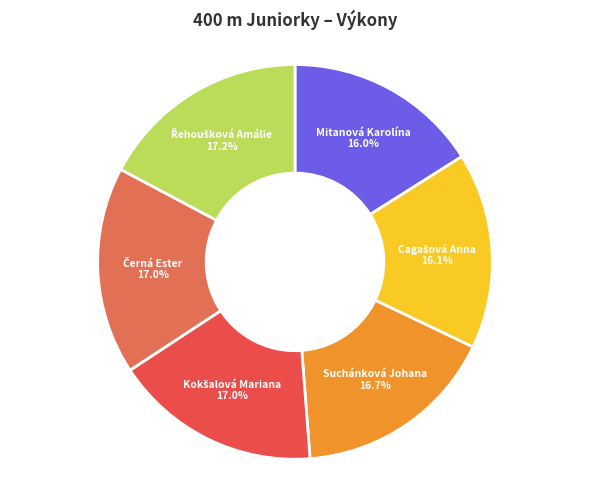

How much of the chart is everything except Mitanová Karolína?

84.0%